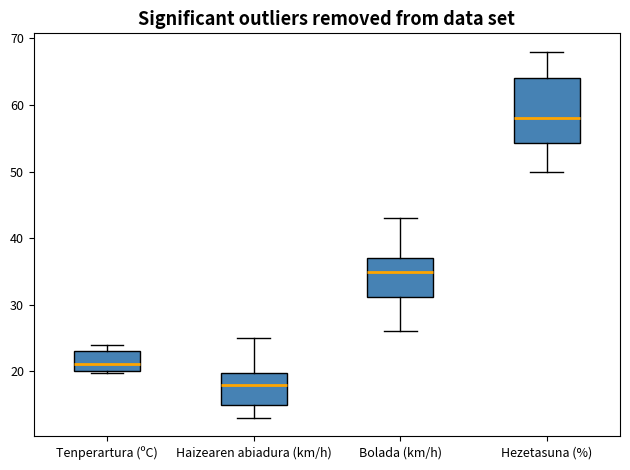

Reading left to right, read every box against the y-axis: the position of its median line, the range the box covers, and the ends of its whiskers. The values are not printed on the chart, so give them approximately, as read against the axis.

Tenperartura (ºC): median 21, box 20 to 23, whiskers 20 to 24
Haizearen abiadura (km/h): median 18, box 15 to 20, whiskers 13 to 25
Bolada (km/h): median 35, box 31 to 37, whiskers 26 to 43
Hezetasuna (%): median 58, box 54 to 64, whiskers 50 to 68